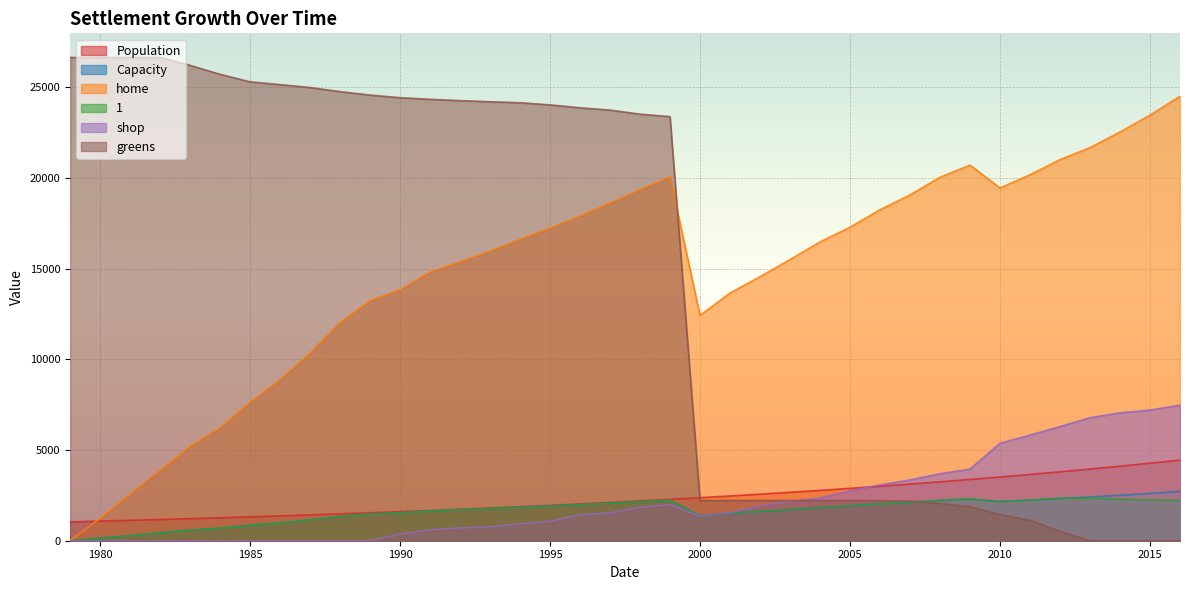

How many lines are shown in the chart?

6